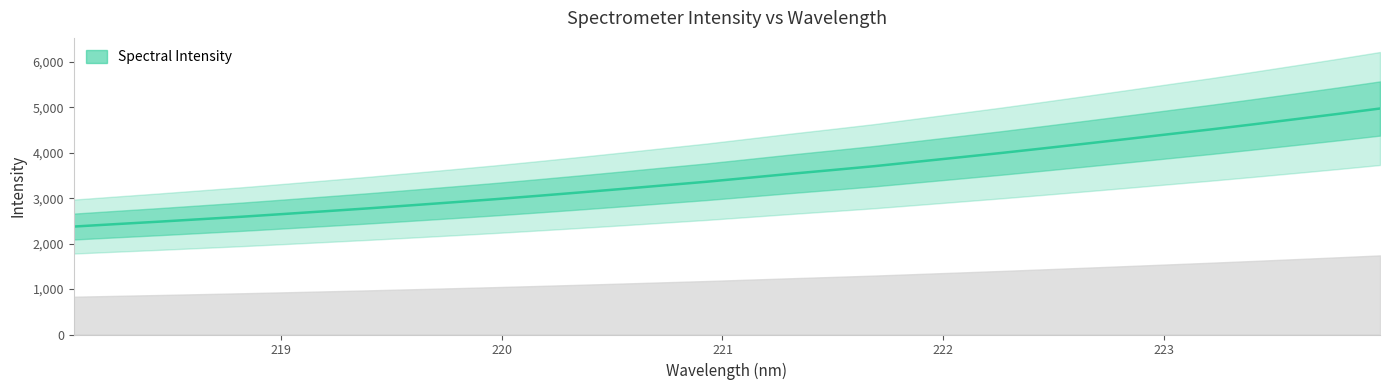

What is the highest value of the Spectral Intensity series?

4977.3